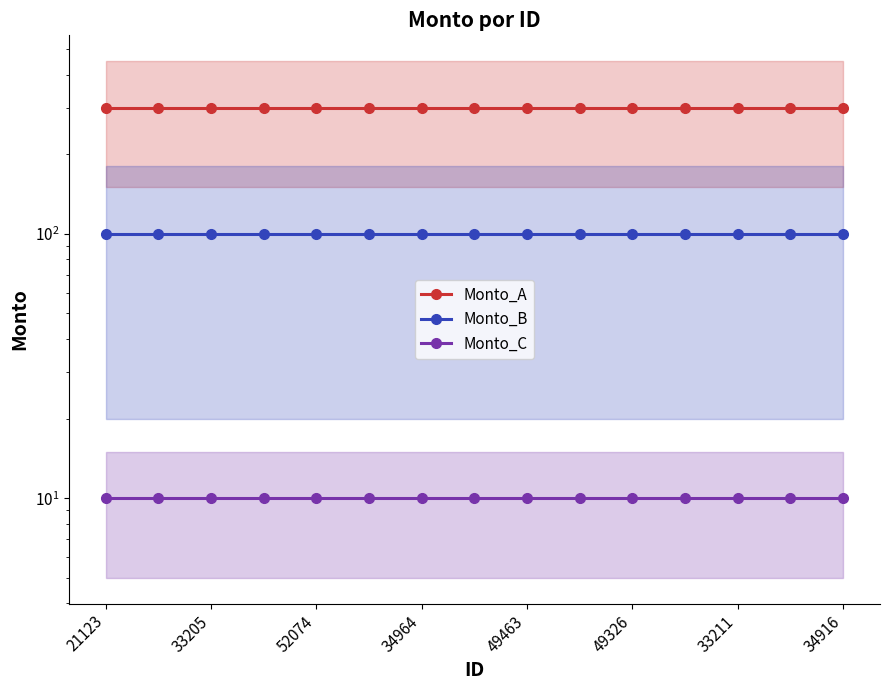

Between 49326 and 52074, which is larger?

49326